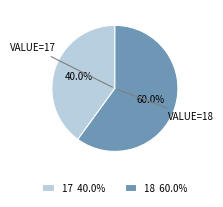

Which slice is the largest?

18 60.0%